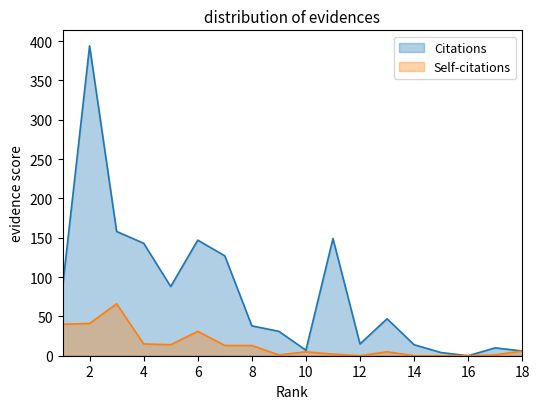

Reading left to right, what are all the values shown in this chart?

Citations: 1=87	2=394	3=158	4=143	5=88	6=147	7=127	8=38	9=31	10=7	11=149	12=15	13=47	14=14	15=4	16=0	17=10	18=6
Self-citations: 1=40	2=41	3=66	4=15	5=14	6=31	7=13	8=13	9=1	10=5	11=2	12=0	13=5	14=0	15=0	16=0	17=1	18=6